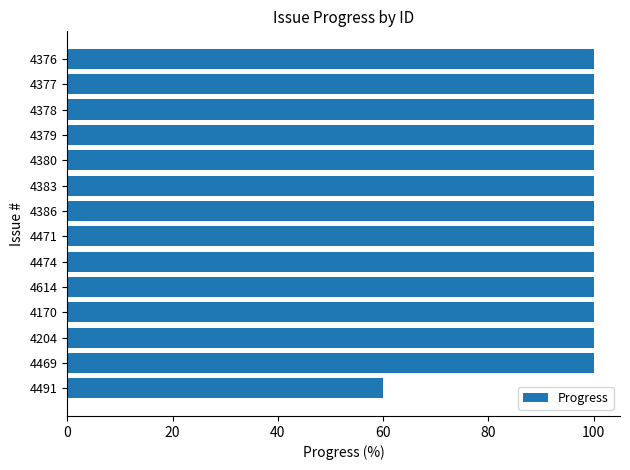

Are the bars horizontal?

Yes